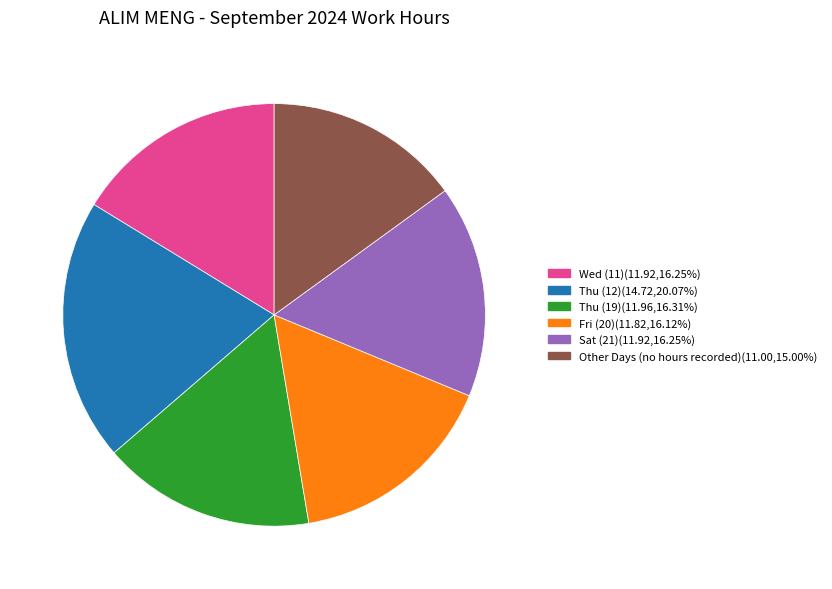

Is there any slice that represents more than half of the pie?

No